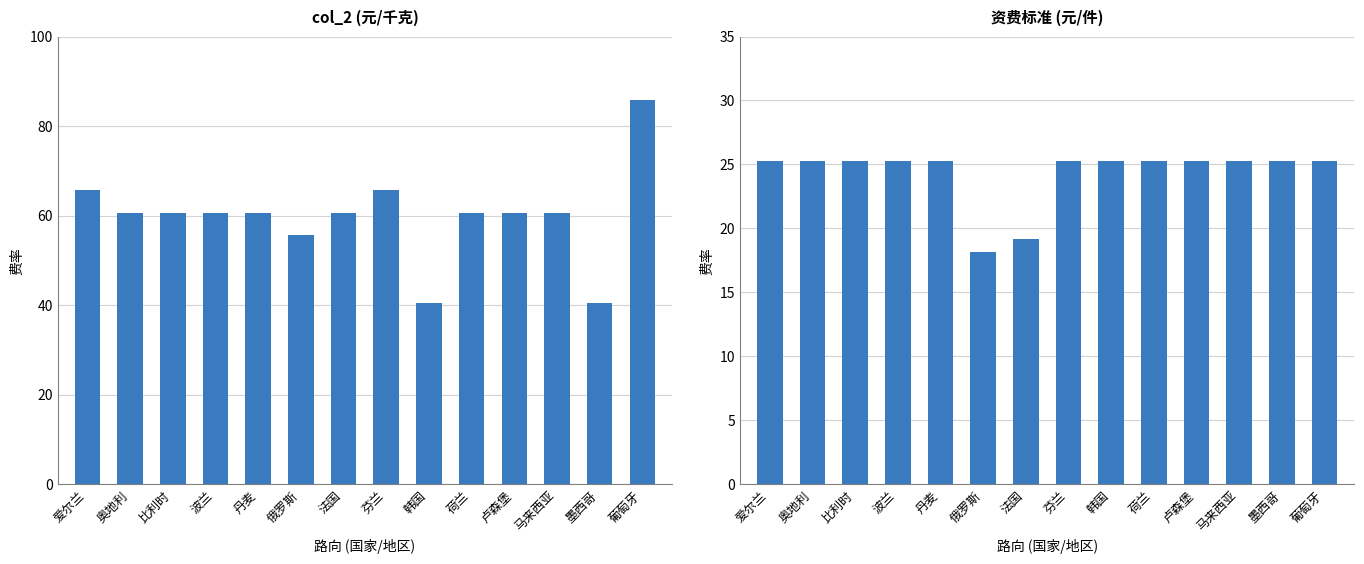

Which has a higher value, 俄罗斯 or 丹麦?

丹麦